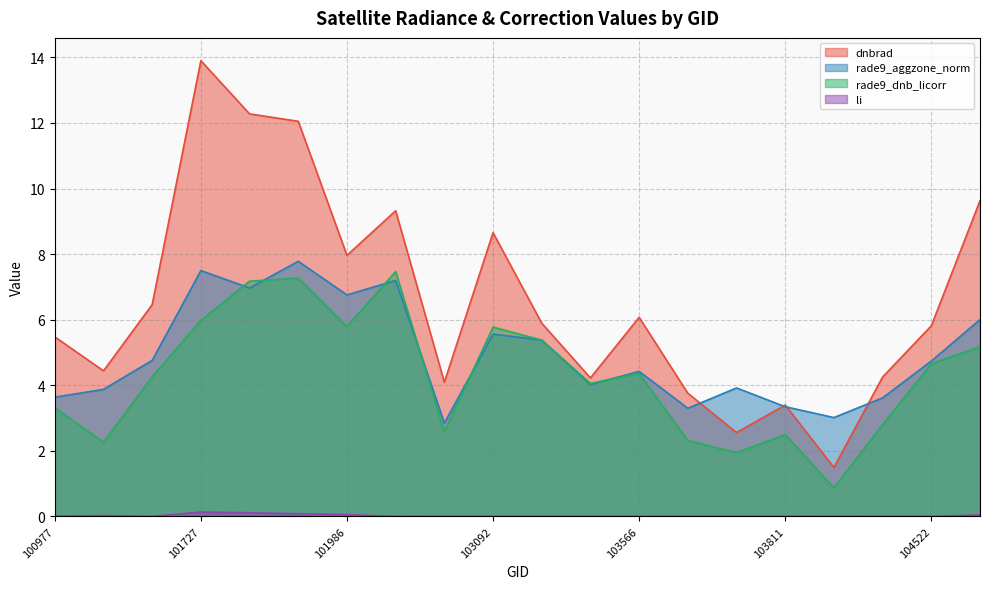

List the series in order of their peak value, lowest first.

li, rade9_dnb_licorr, rade9_aggzone_norm, dnbrad